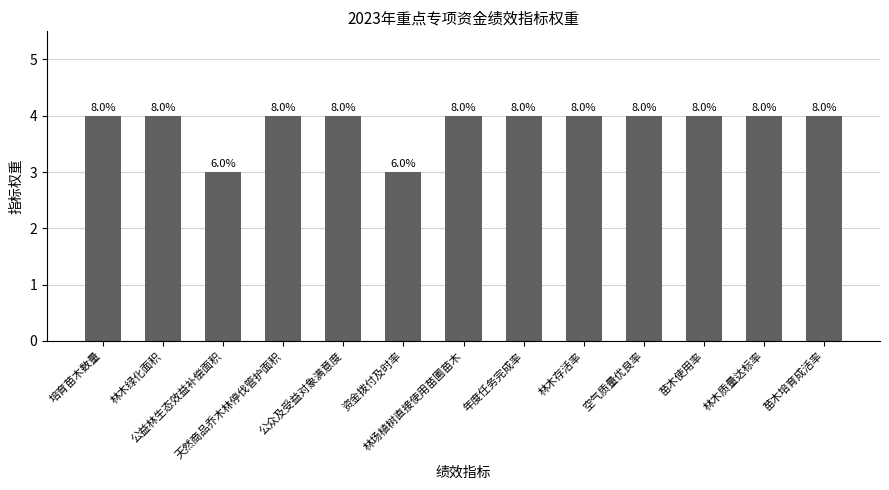

Does the chart contain any negative values?

No